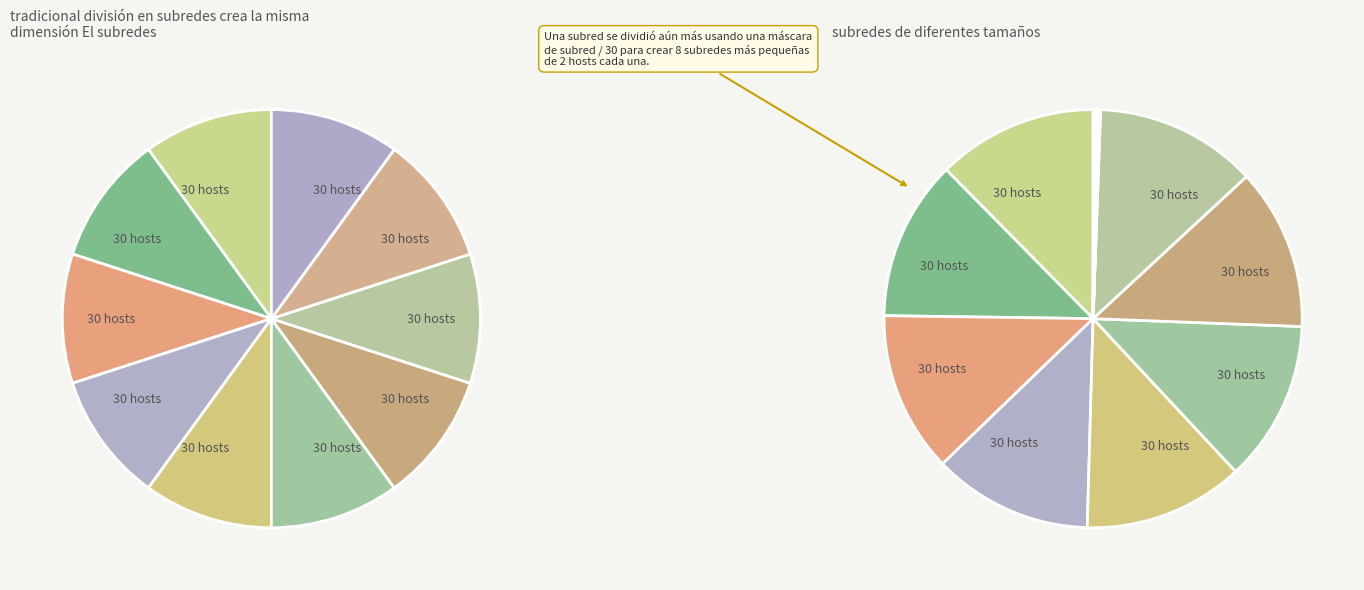

What percentage is NOT represented by 28/20024?

90.0%